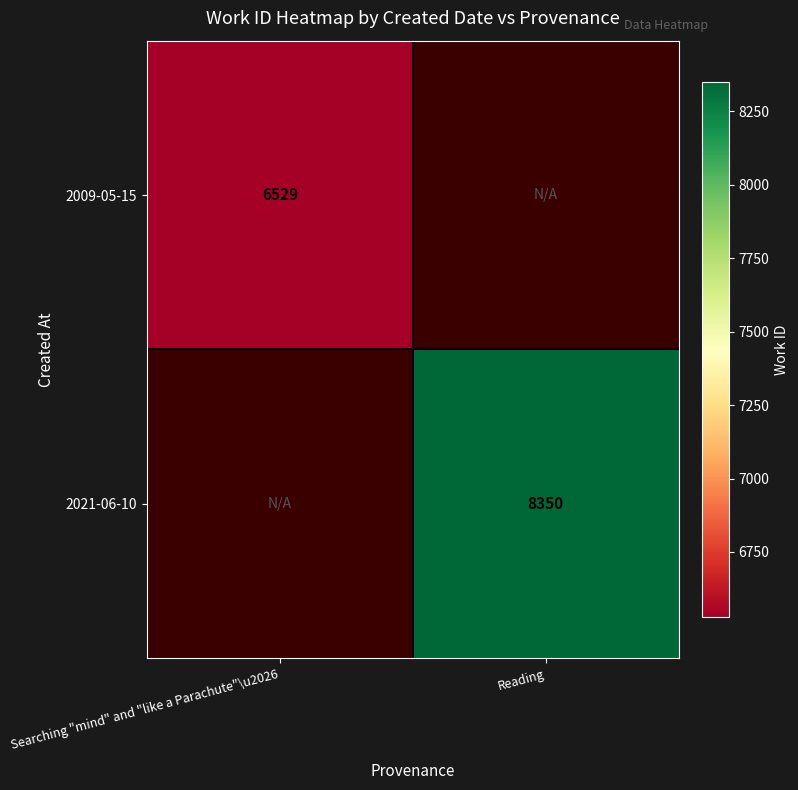

The 2009-05-15 series shows 6529 at Searching "mind" and "like a Parachute"\u2026. True or false?

True